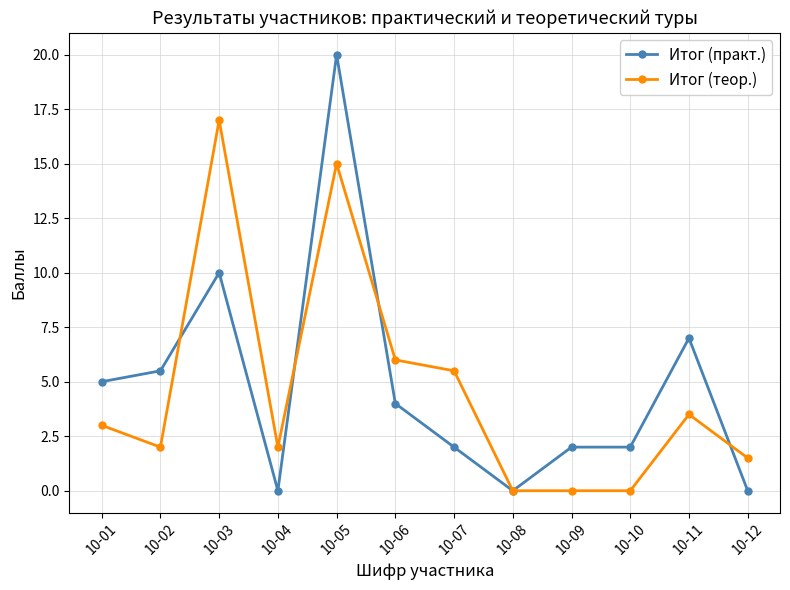

Rank the series at 10-09 from lowest to highest value.

Итог (теор.), Итог (практ.)